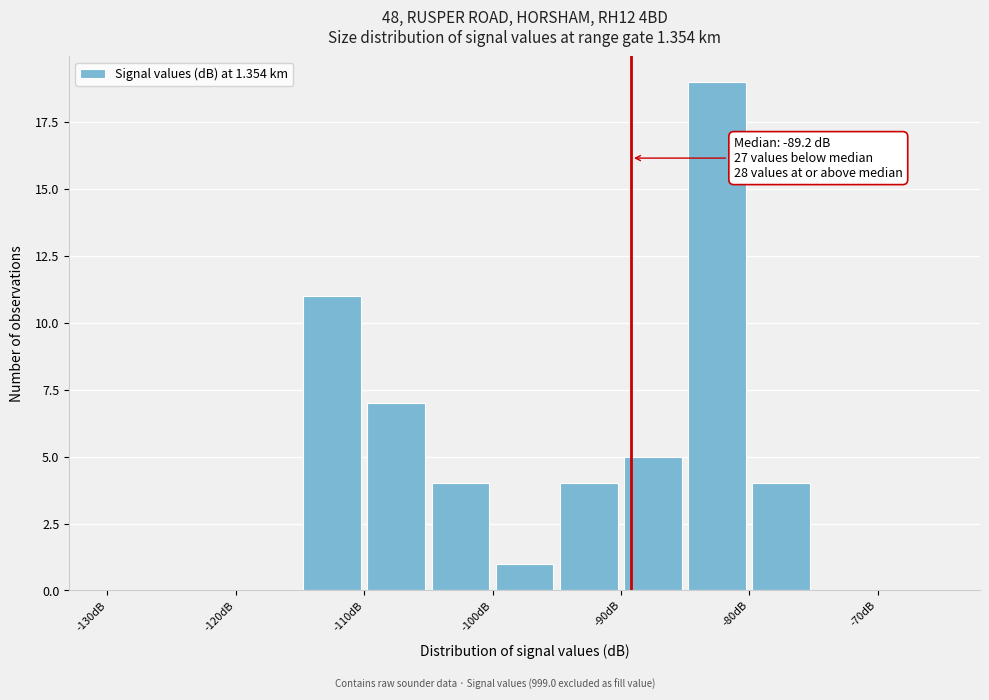

Which range on the x-axis has the tallest bar?

-85 to -80